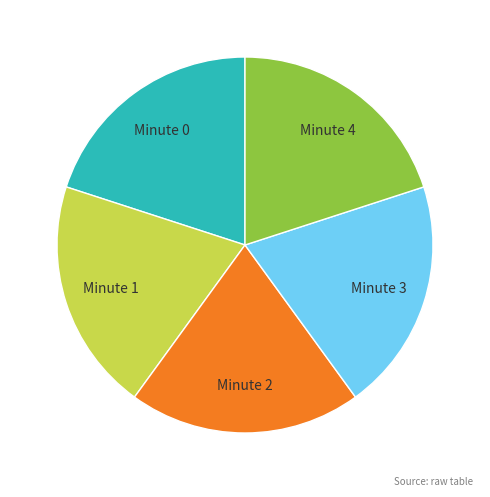

Does any single category account for the majority?

No